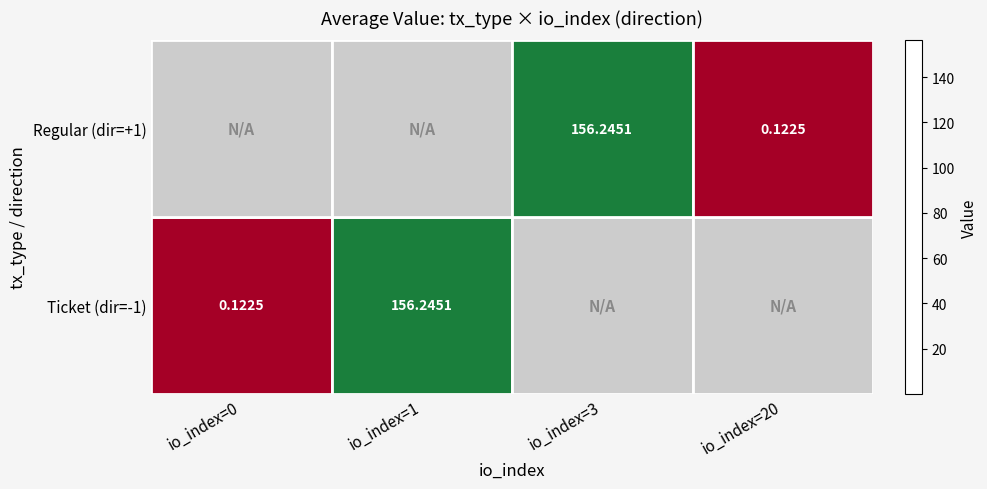

Rank the categories by Regular (dir=+1) value from lowest to highest.

io_index=20, io_index=0, io_index=1, io_index=3